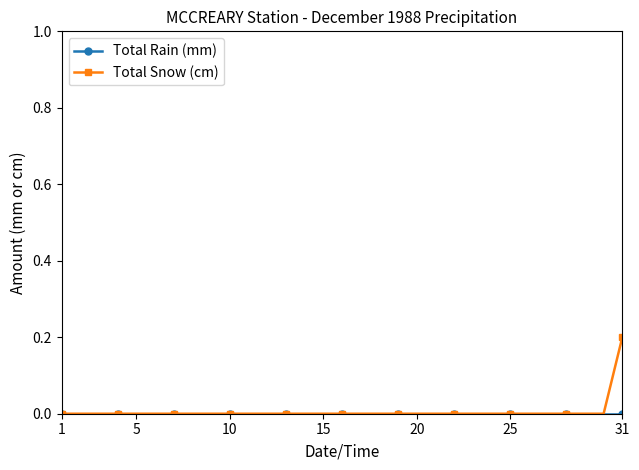

Which series has the largest range (max minus min)?

Total Snow (cm)